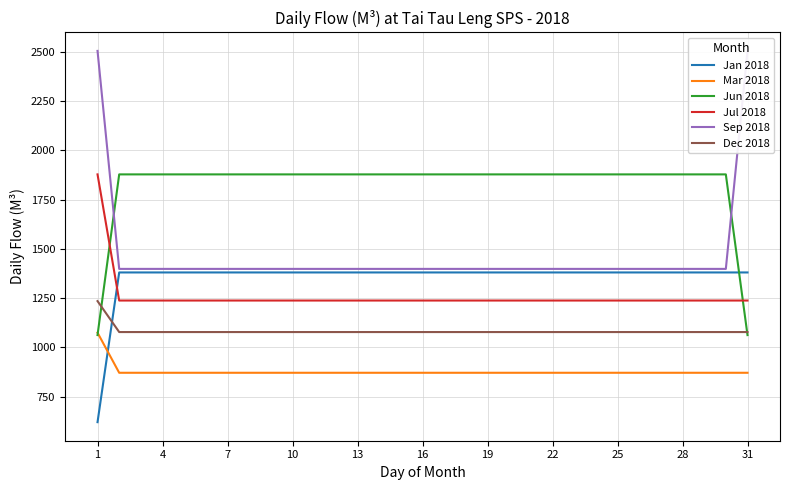

What is the highest value of the Dec 2018 series?

1235.2